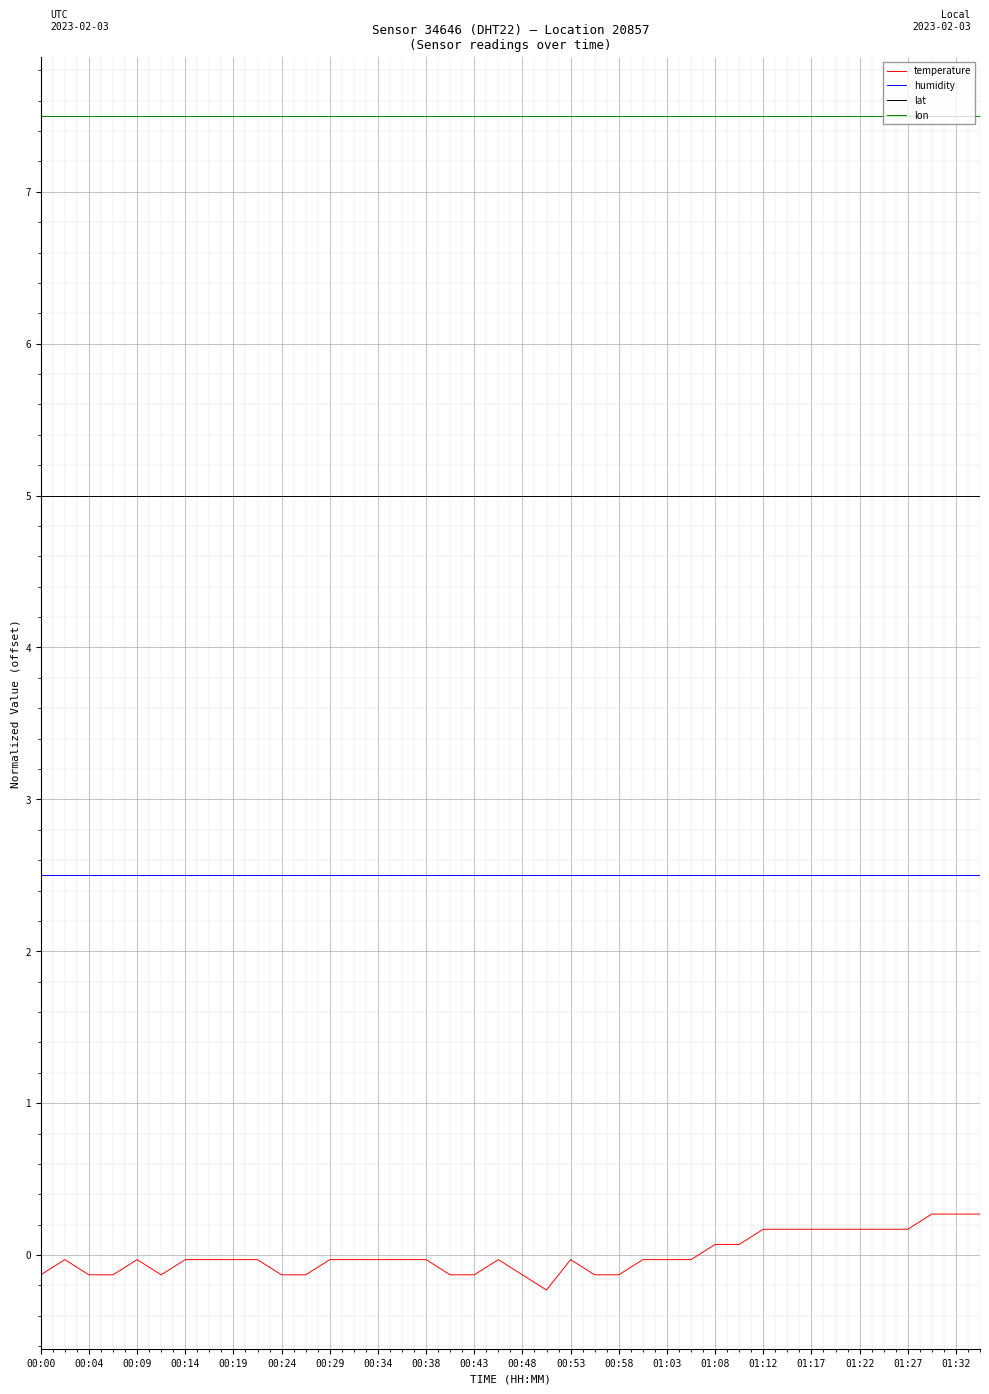

What is the maximum value shown in the chart?

7.5